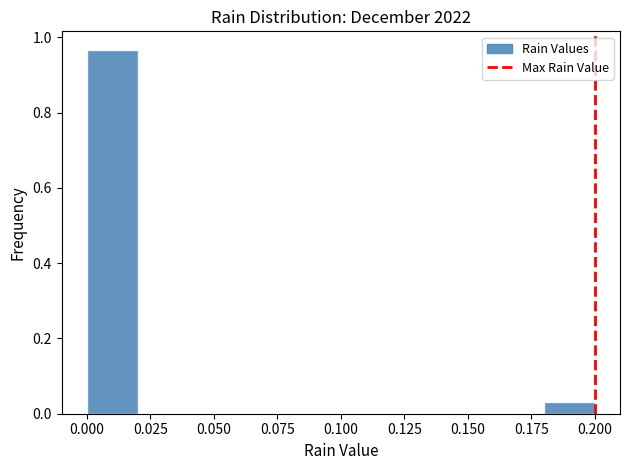

Reading left to right, transcribe this chart: for each bar, give the range it covers on the x-axis and its height. The values are not printed on the chart, so give them approximately, as read against the axis.

0.00 to 0.02: 0.96
0.02 to 0.04: 0
0.04 to 0.06: 0
0.06 to 0.08: 0
0.08 to 0.10: 0
0.10 to 0.12: 0
0.12 to 0.14: 0
0.14 to 0.16: 0
0.16 to 0.18: 0
0.18 to 0.20: 0.04